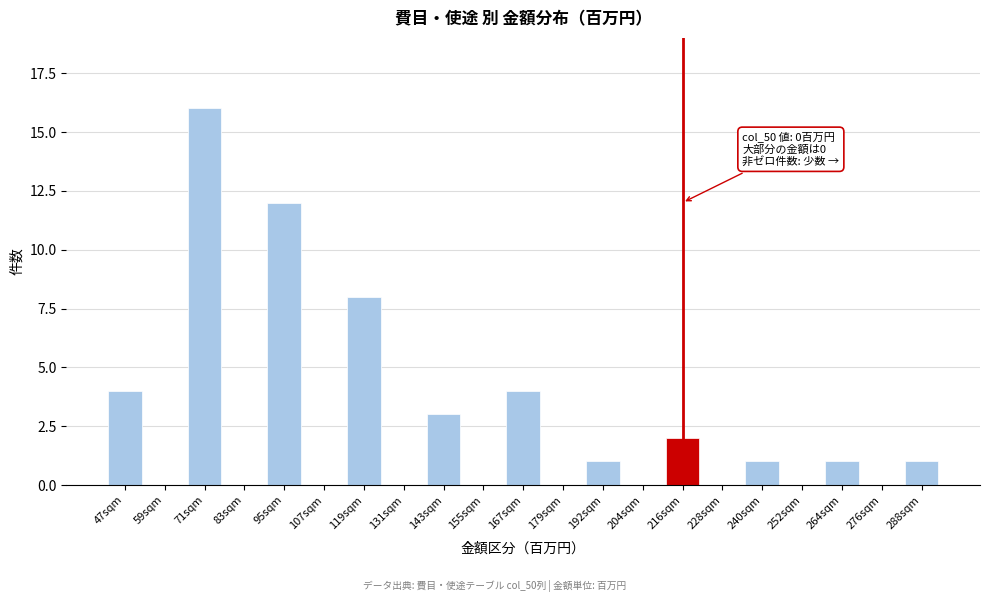

Reading left to right, what are all the values shown in this chart?

47sqm=4	59sqm=0	71sqm=16	83sqm=0	95sqm=12	107sqm=0	119sqm=8	131sqm=0	143sqm=3	155sqm=0	167sqm=4	179sqm=0	192sqm=1	204sqm=0	216sqm=2	228sqm=0	240sqm=1	252sqm=0	264sqm=1	276sqm=0	288sqm=1